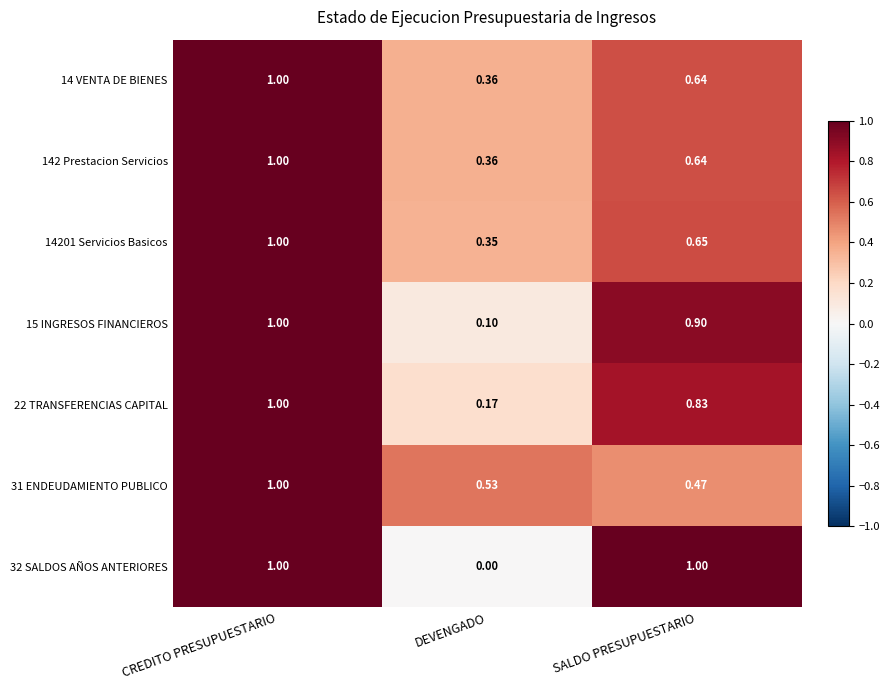

Which series has the largest range (max minus min)?

32 SALDOS AÑOS ANTERIORES